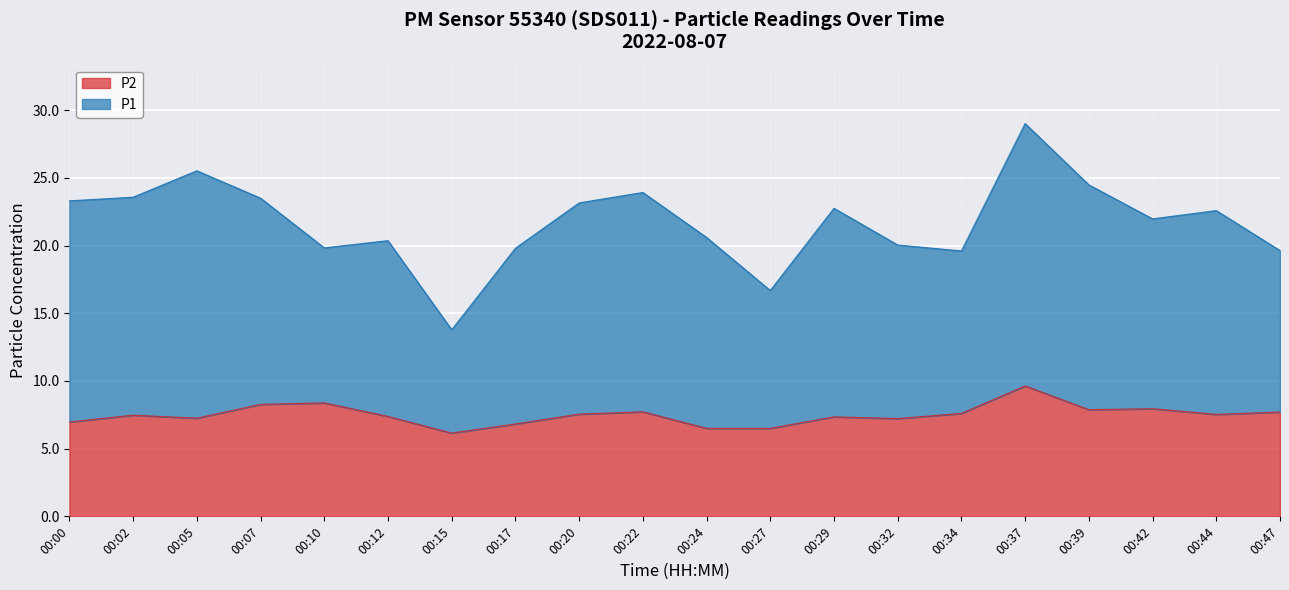

What is the value of the P2 point at the 15th from the left?

7.6